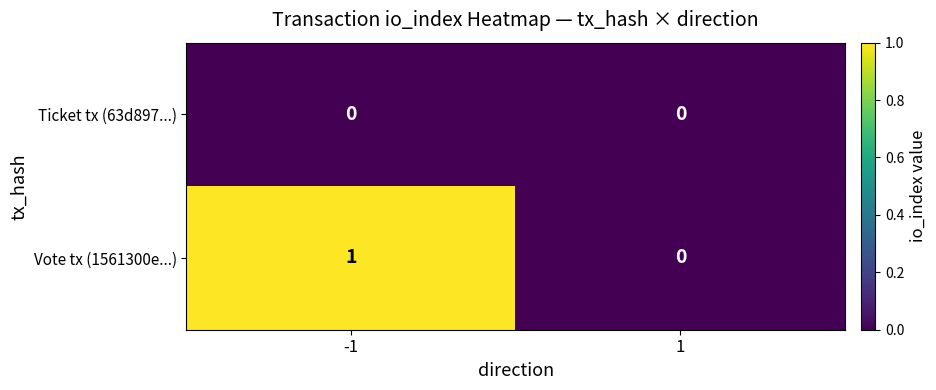

Which series changed the most between -1 and 1?

Vote tx (1561300e...)